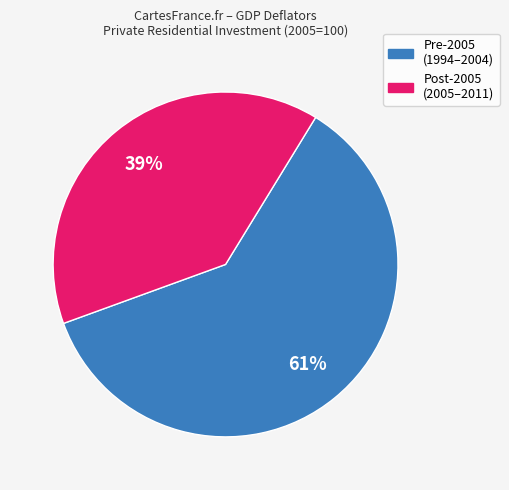

To the nearest percent, what is the average slice percentage?

50%